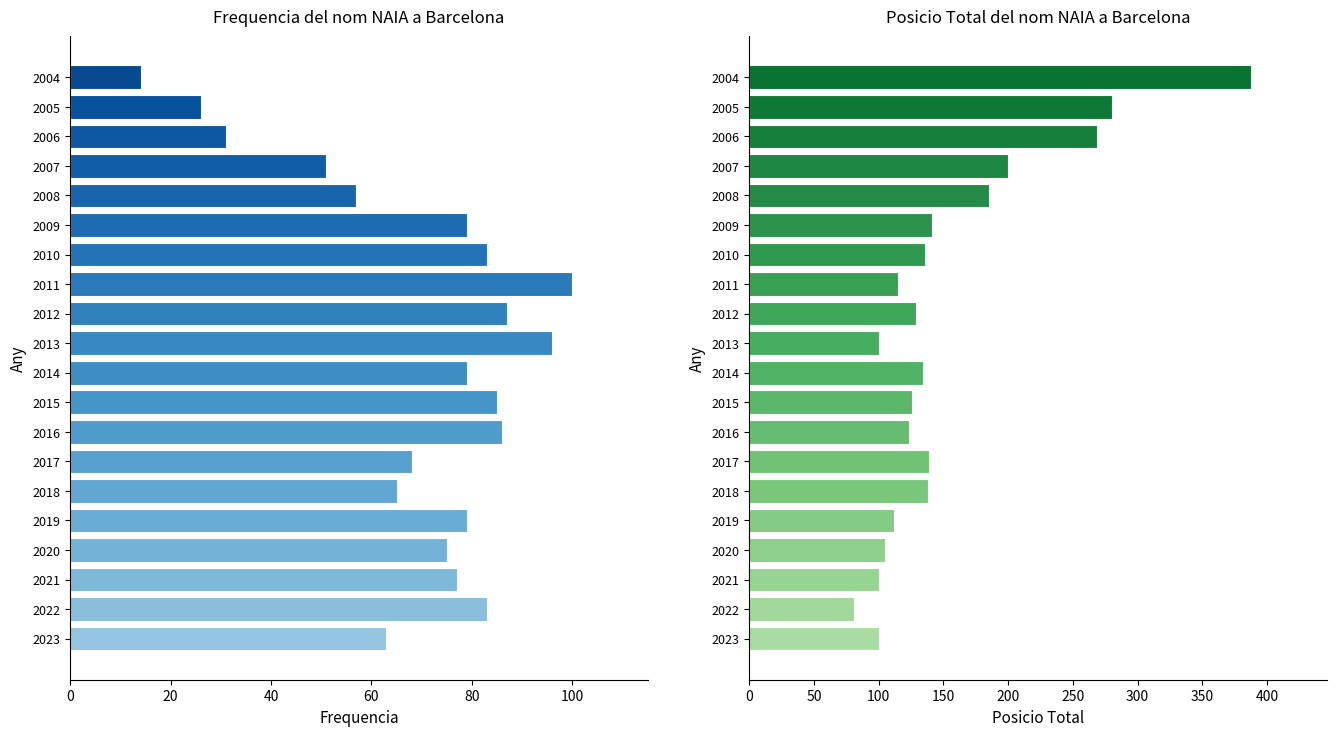

How many series are shown in this chart?

1